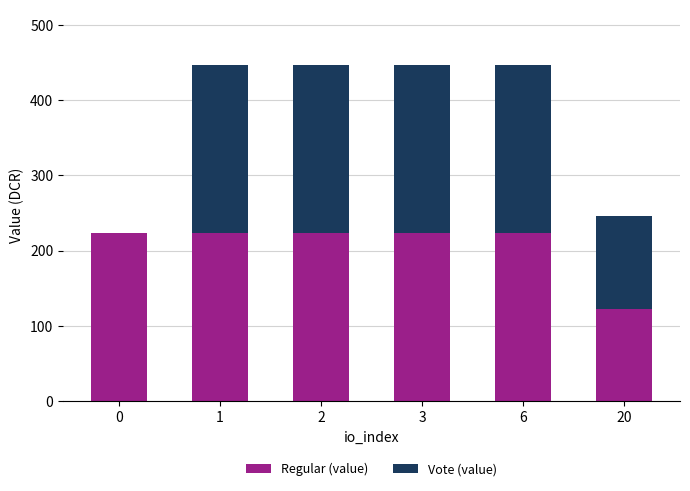

What is the maximum value for Regular (value)?

223.3